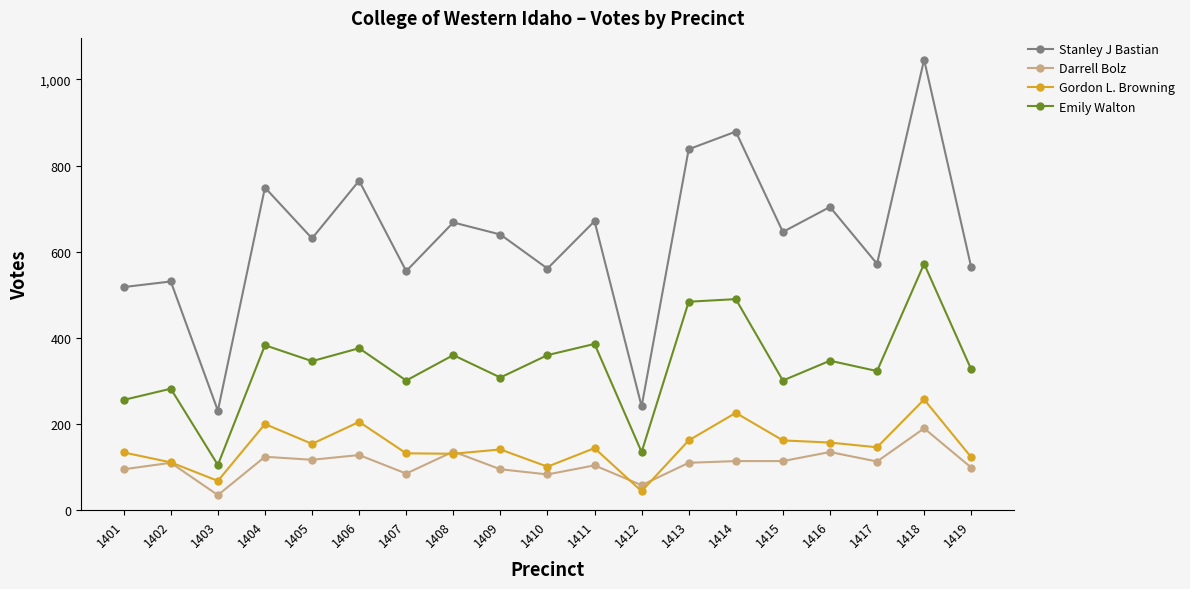

Is it true that Emily Walton equals 135 at 1412?

True